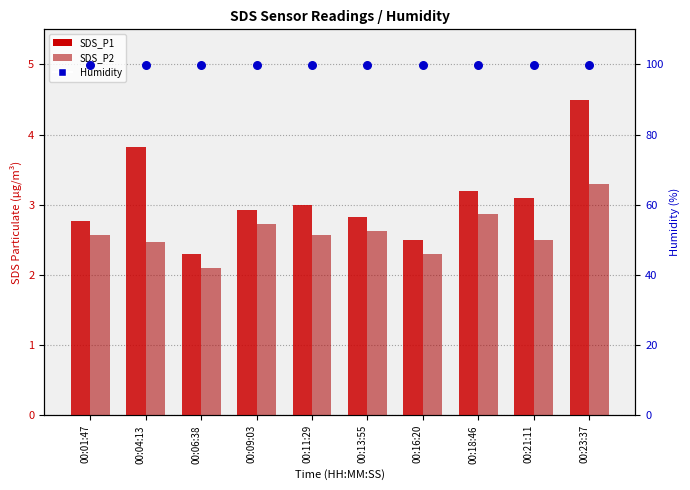

At which category is the sum across all series the highest?

00:23:37